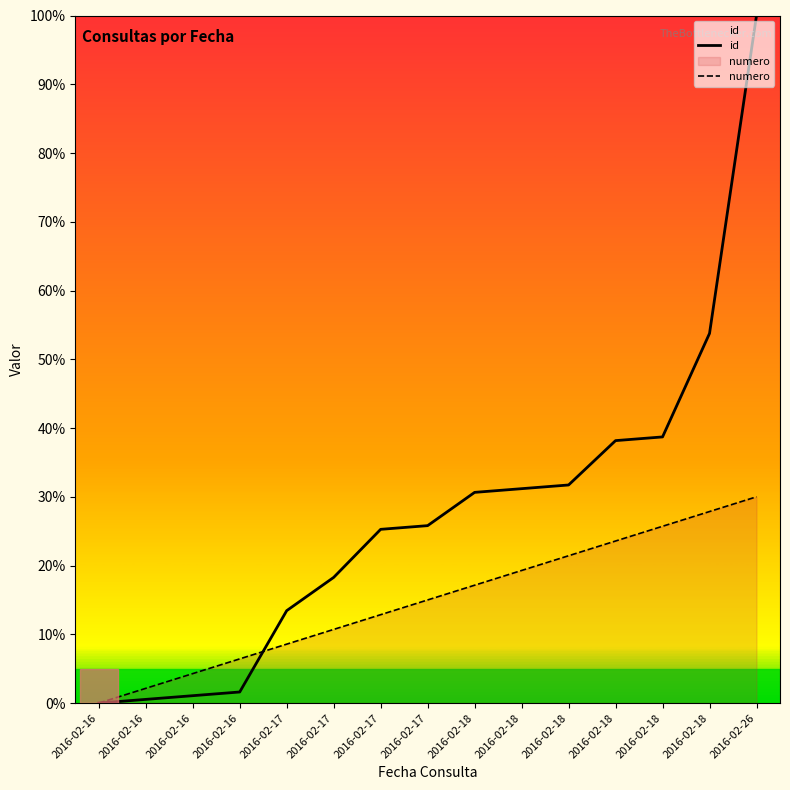

Rank the categories by id value from lowest to highest.

2016-02-16, 2016-02-16, 2016-02-16, 2016-02-16, 2016-02-17, 2016-02-17, 2016-02-17, 2016-02-17, 2016-02-18, 2016-02-18, 2016-02-18, 2016-02-18, 2016-02-18, 2016-02-18, 2016-02-26